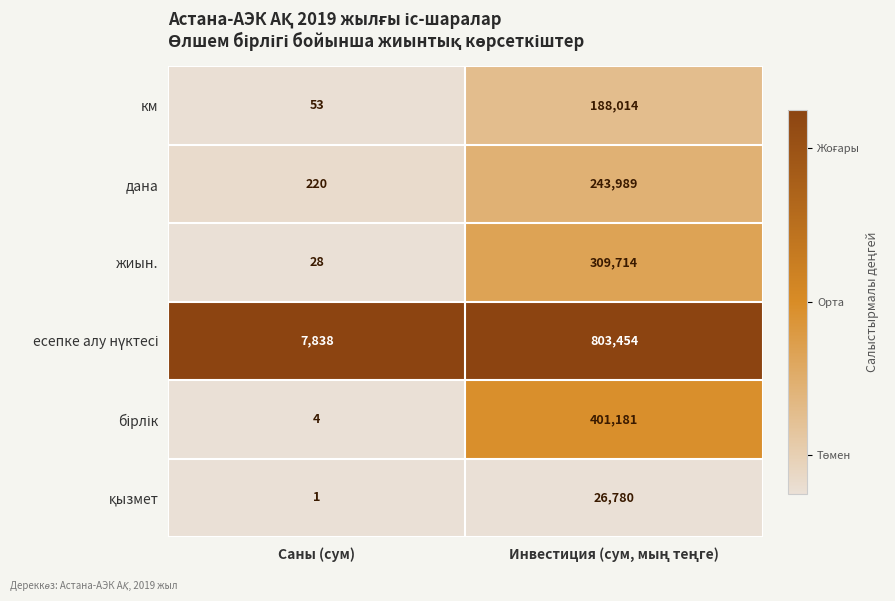

What is the total value across all series at Саны (сум)?

8144